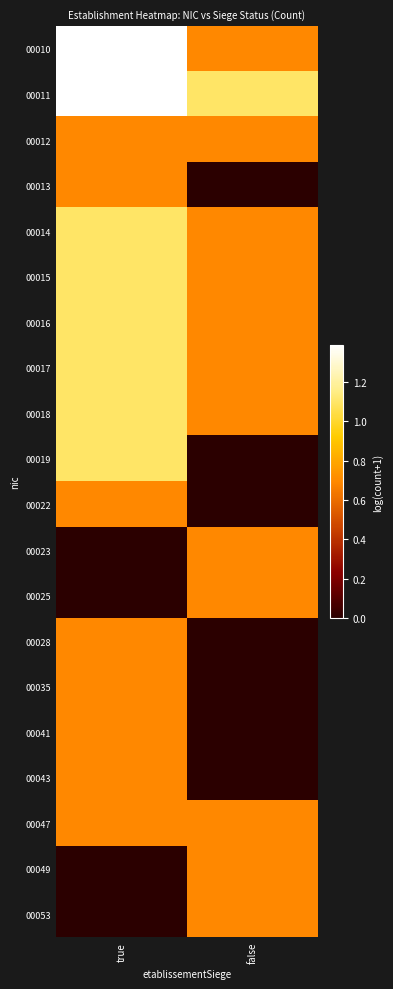

List the series in order of their peak value, lowest first.

00012, 00013, 00022, 00023, 00025, 00028, 00035, 00041, 00043, 00047, 00049, 00053, 00014, 00015, 00016, 00017, 00018, 00019, 00010, 00011